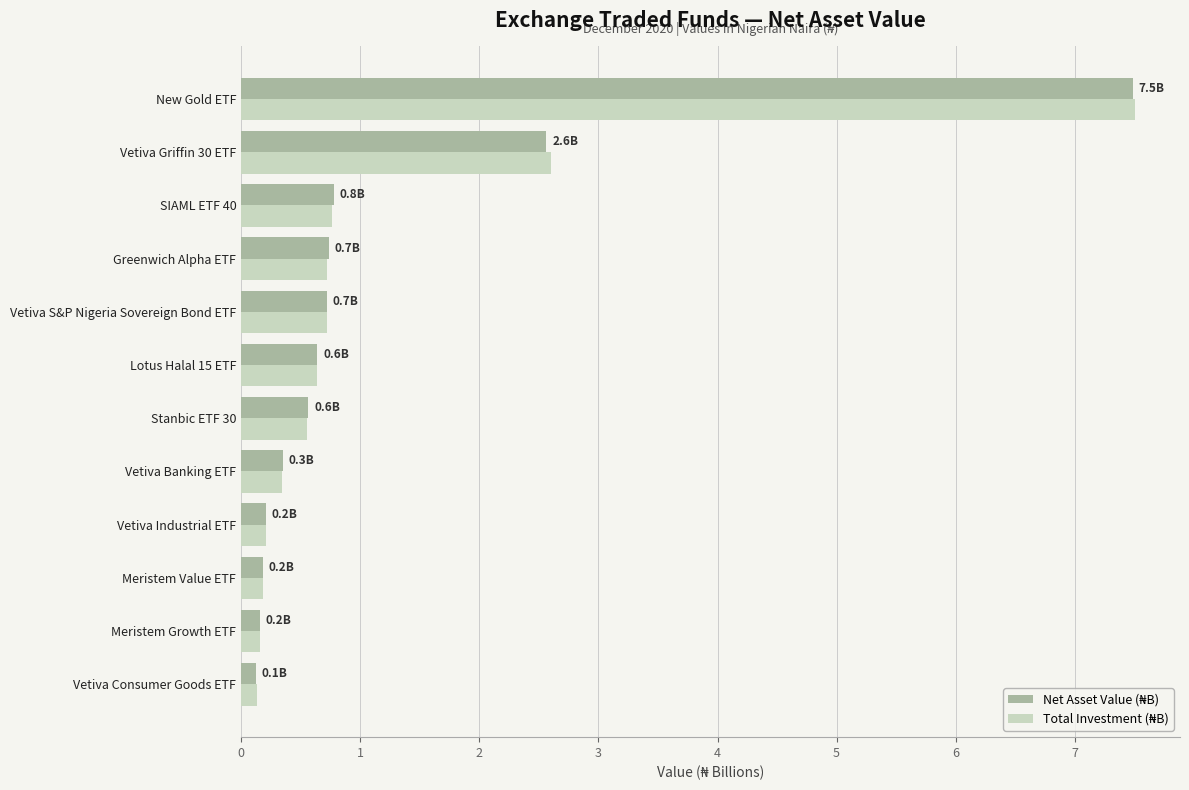

Which category has the highest value across all series?

New Gold ETF